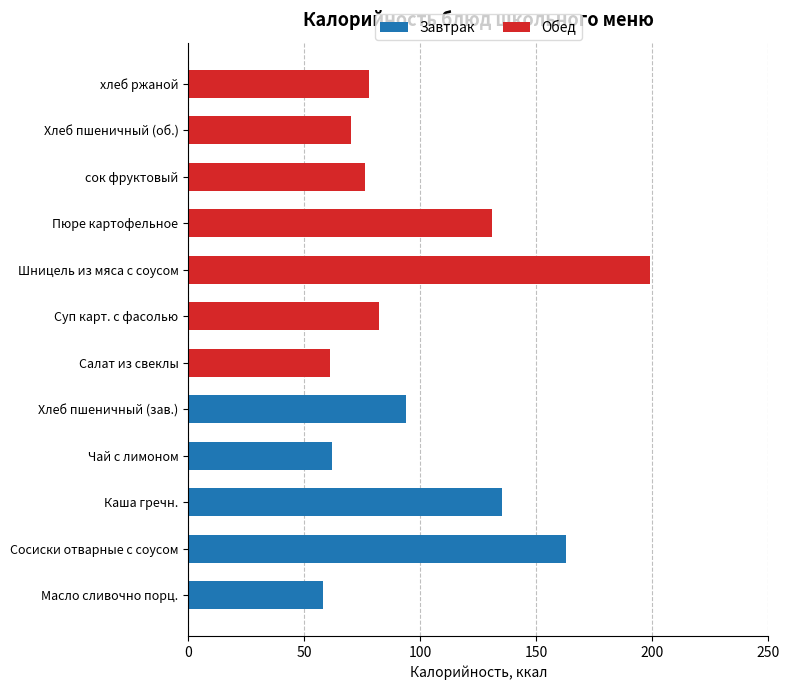

What is the maximum value for Завтрак?

163